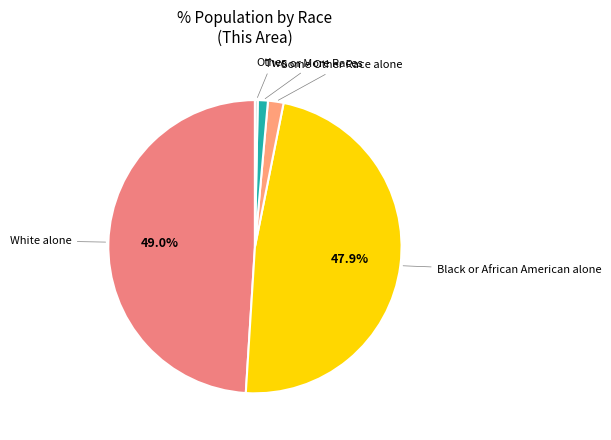

How many segments does this pie chart have?

5